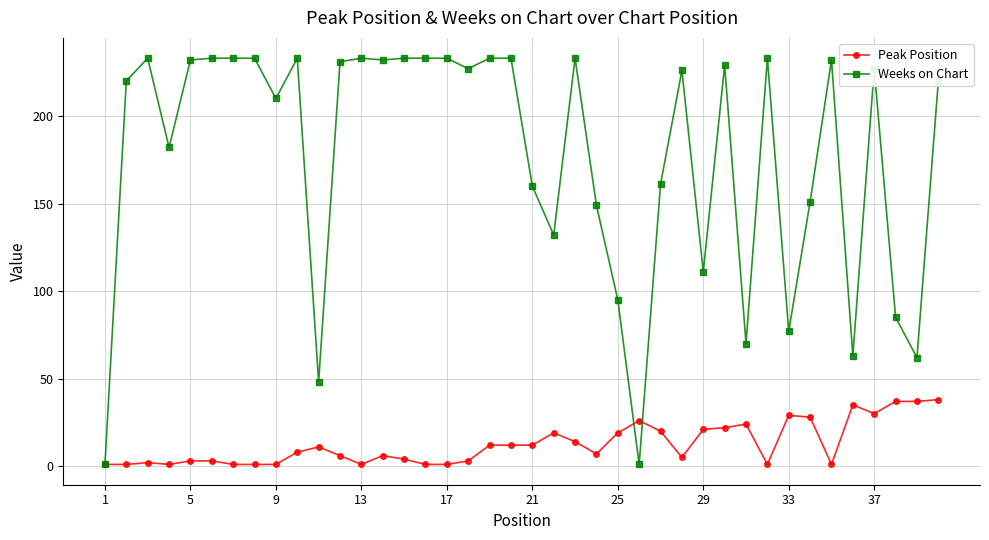

List the series in order of their overall mean, lowest first.

Peak Position, Weeks on Chart